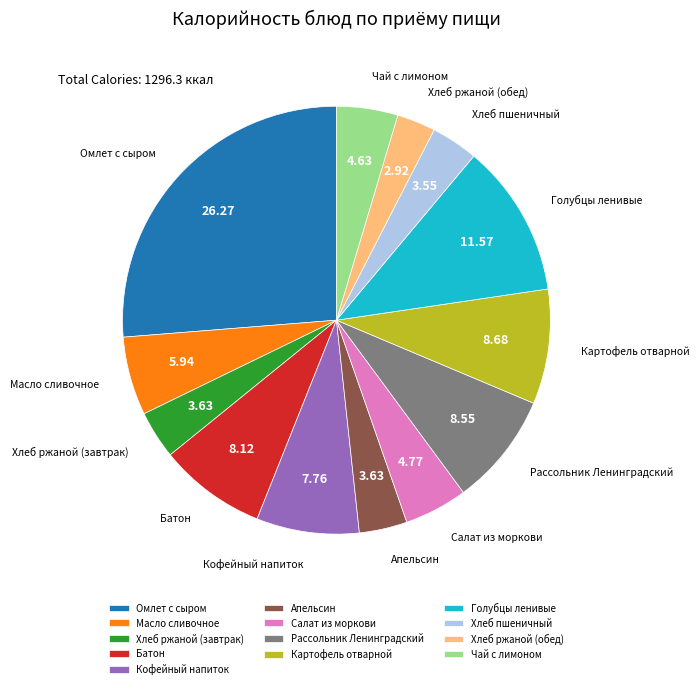

Do Батон and Апельсин together represent more than half of the pie?

No